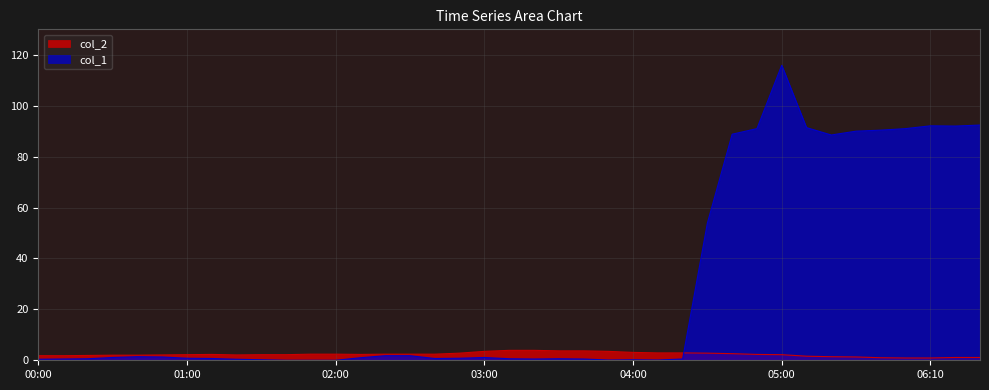

True or false: col_2 has more than 2 points higher than both neighbors.

False